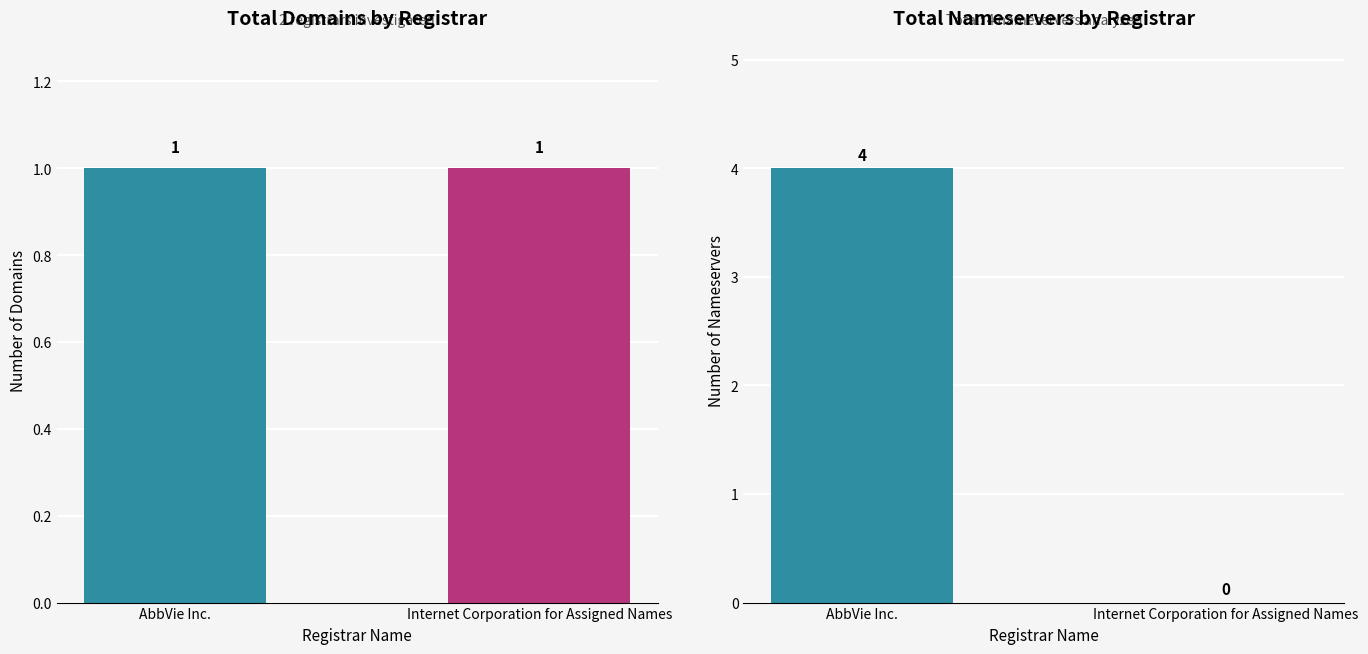

What is the difference between the highest and lowest values at Internet Corporation for Assigned Names?

1